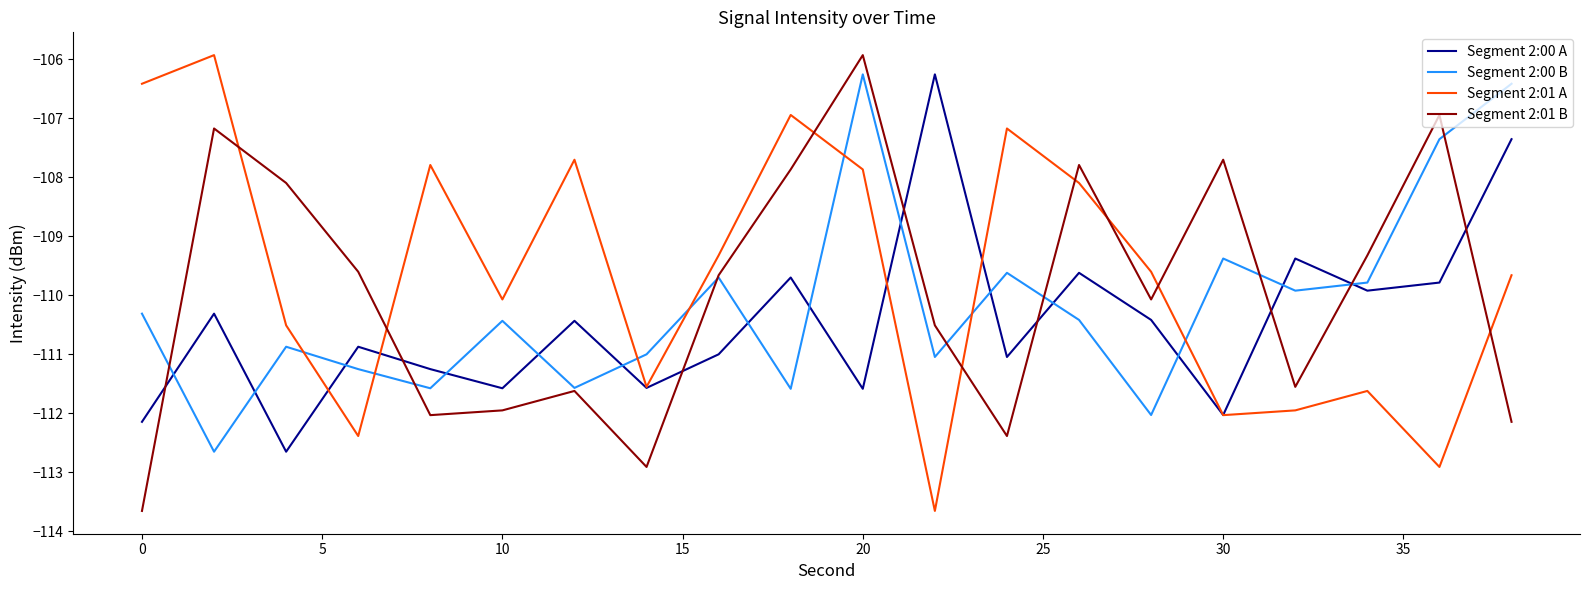

What is the greatest value displayed?

-105.9